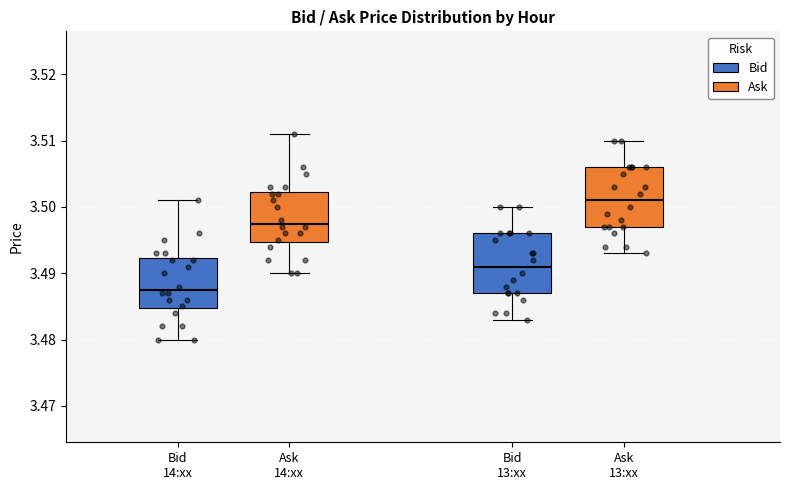

Where does the upper whisker of the box for Ask 14:xx end on the y-axis? The values are not printed on the chart, so give them approximately, as read against the axis.

3.511